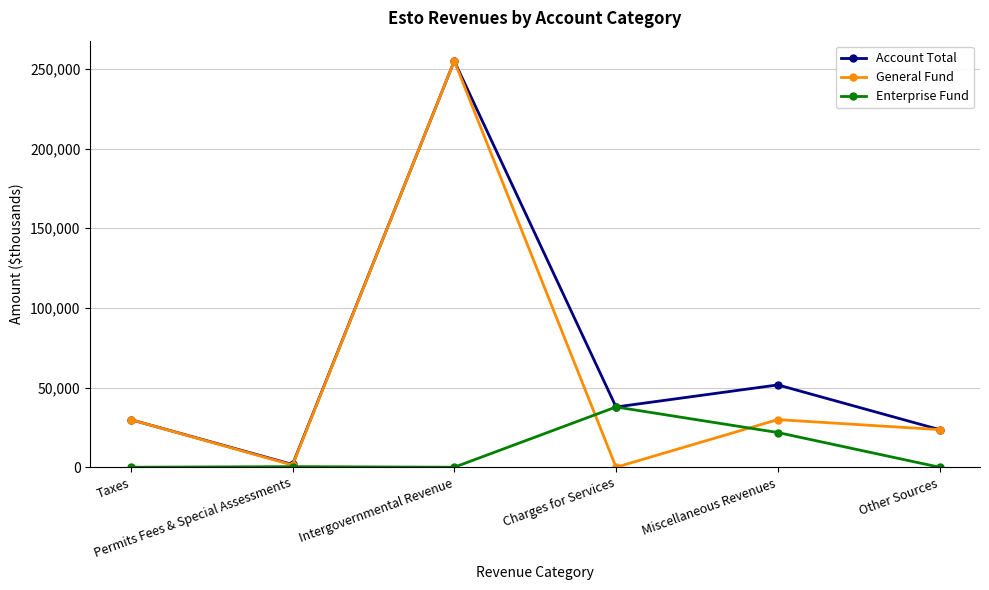

What is the highest value of the Account Total series?

254926